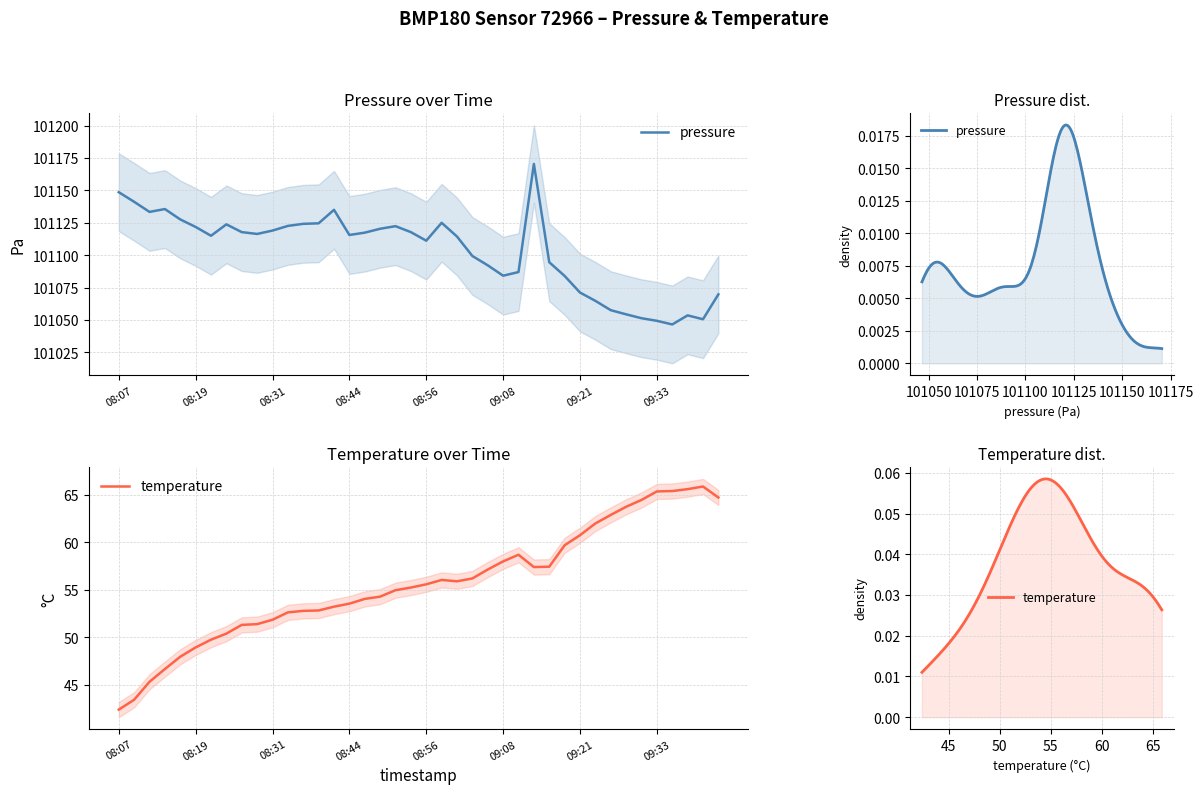

What is the value of the pressure point at the 4th from the left?

101135.6